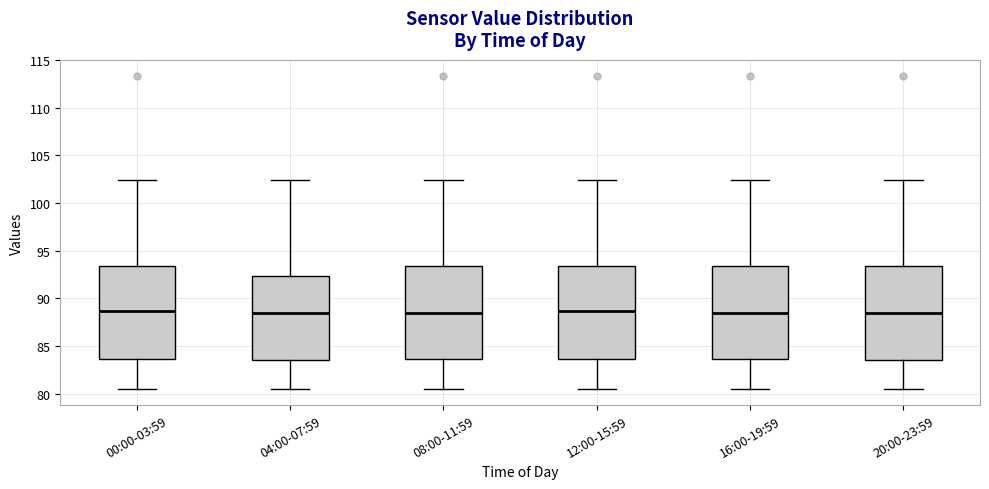

Reading left to right, transcribe this box plot: for each box, give where its median line is, the range the box spans, and where its two whiskers end, as read against the y-axis. The values are not printed on the chart, so give them approximately, as read against the axis.

00:00-03:59: median 88.5, box 83.5 to 93.5, whiskers 80.5 to 102.5
04:00-07:59: median 88.5, box 83.5 to 92.5, whiskers 80.5 to 102.5
08:00-11:59: median 88.5, box 83.5 to 93.5, whiskers 80.5 to 102.5
12:00-15:59: median 88.5, box 83.5 to 93.5, whiskers 80.5 to 102.5
16:00-19:59: median 88.5, box 83.5 to 93.5, whiskers 80.5 to 102.5
20:00-23:59: median 88.5, box 83.5 to 93.5, whiskers 80.5 to 102.5